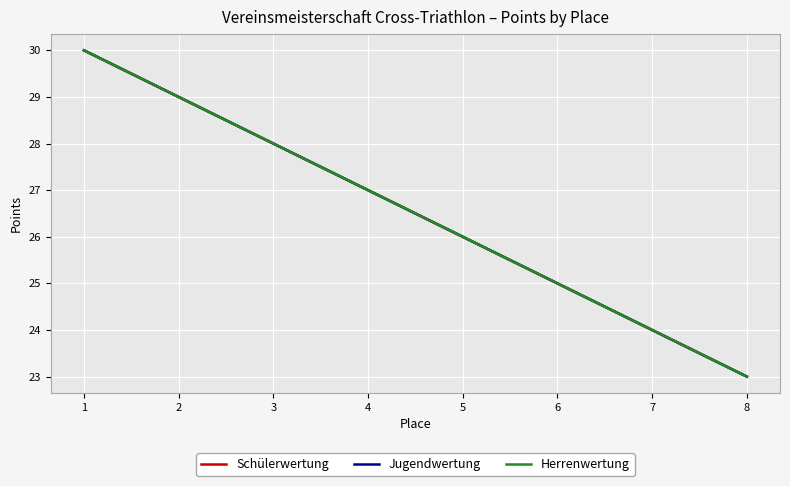

Is this an area chart (filled region under the line)?

No